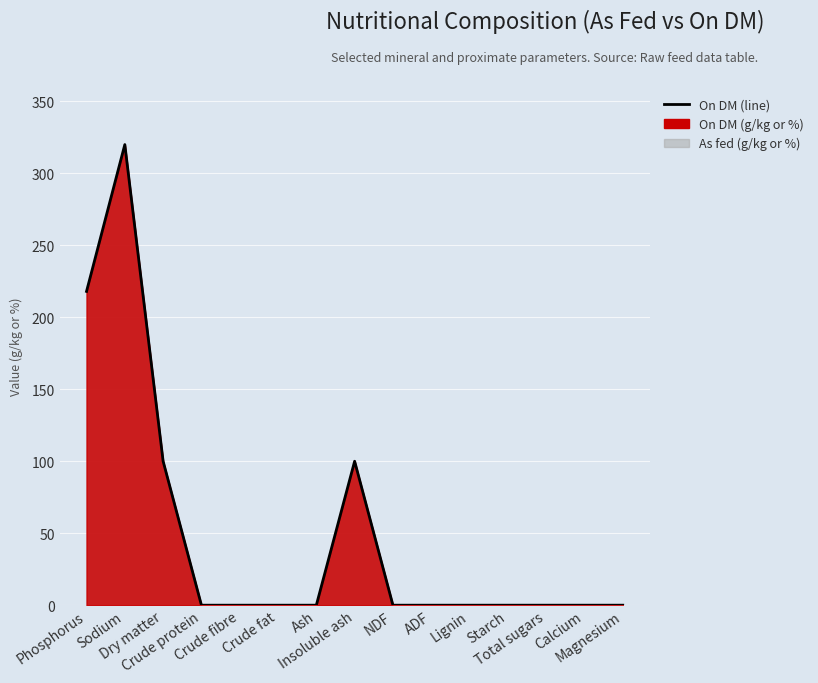

What is the value of the 2nd point from the left?

320